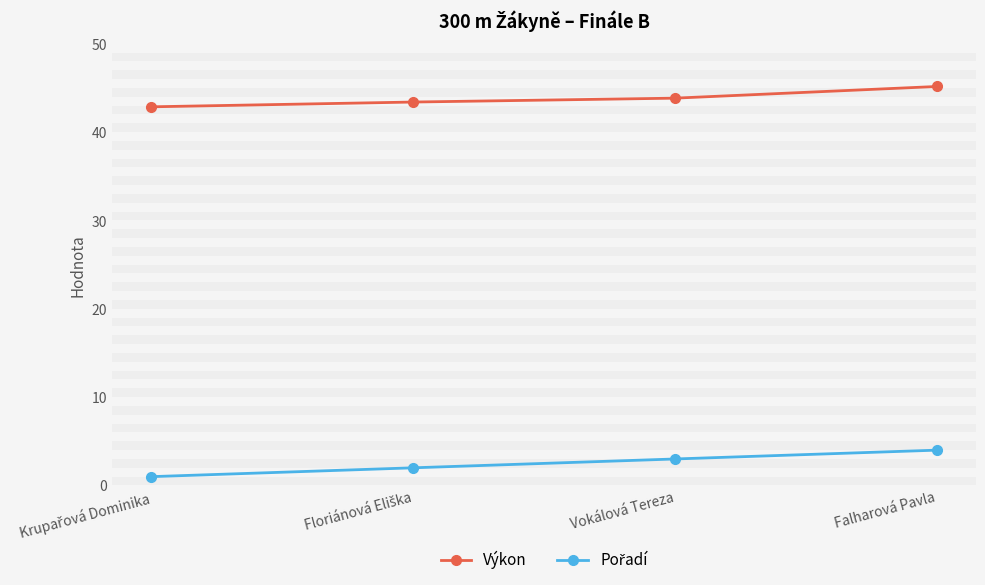

At how many categories does at least one series exceed 36?

4